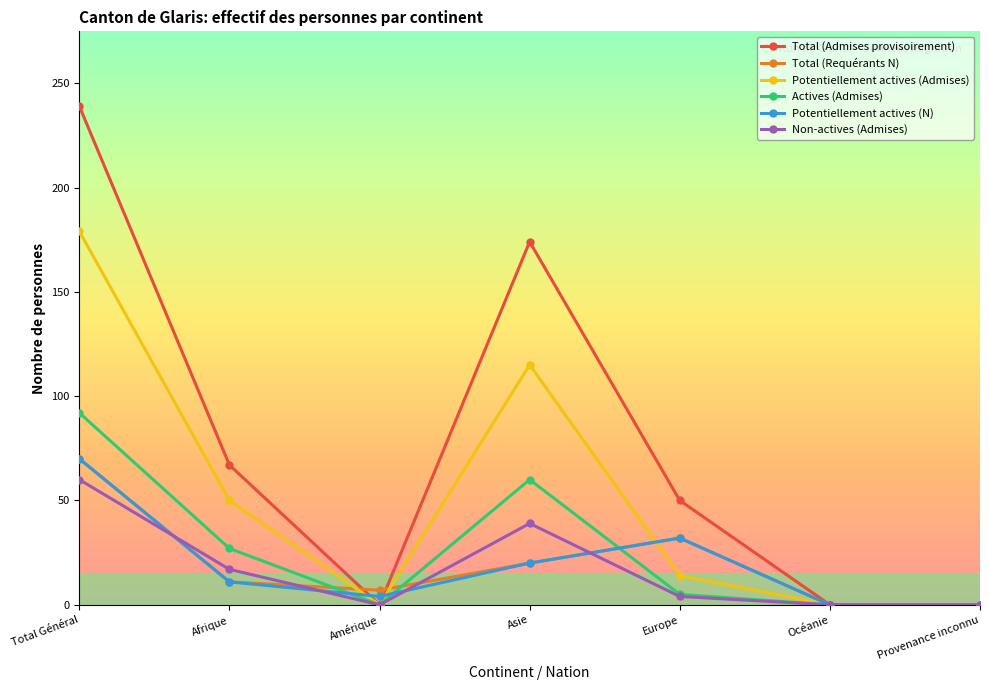

The value of Total (Requérants N) at Total Général is 70. True or false?

True